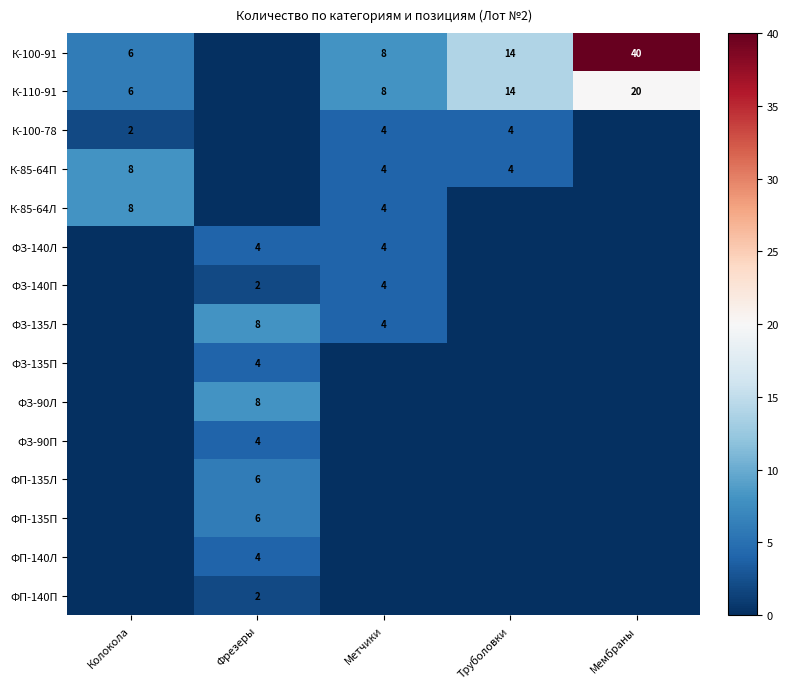

The value of ФЗ-90П at Фрезеры is 6. True or false?

False